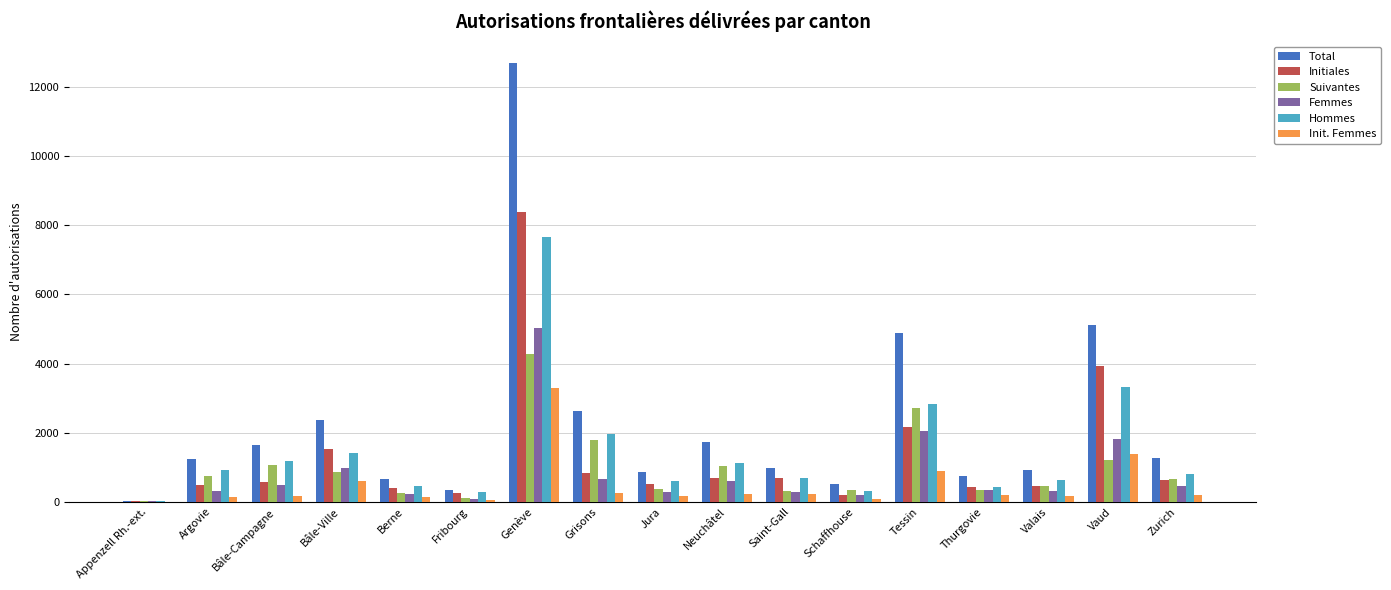

The value of Femmes at Zurich is 451. True or false?

True